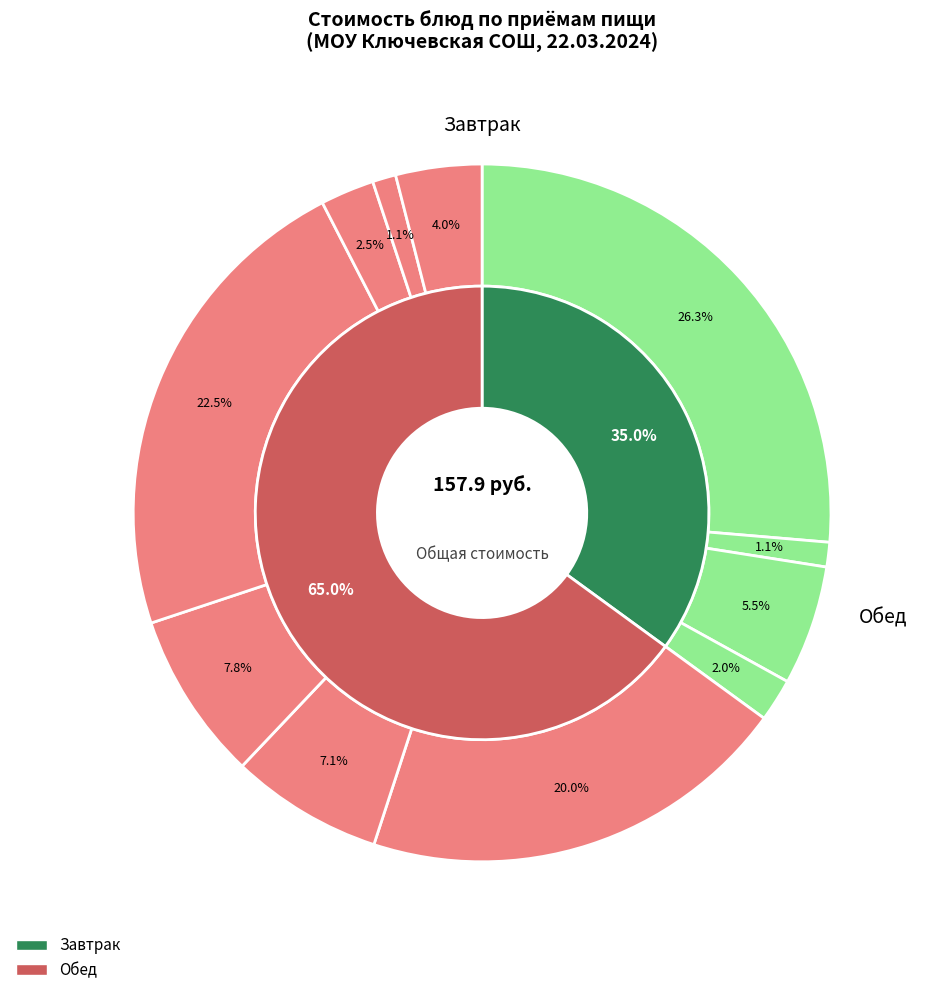

The хлеб витаминный (обед) slice represents 1% of the pie. True or false?

False